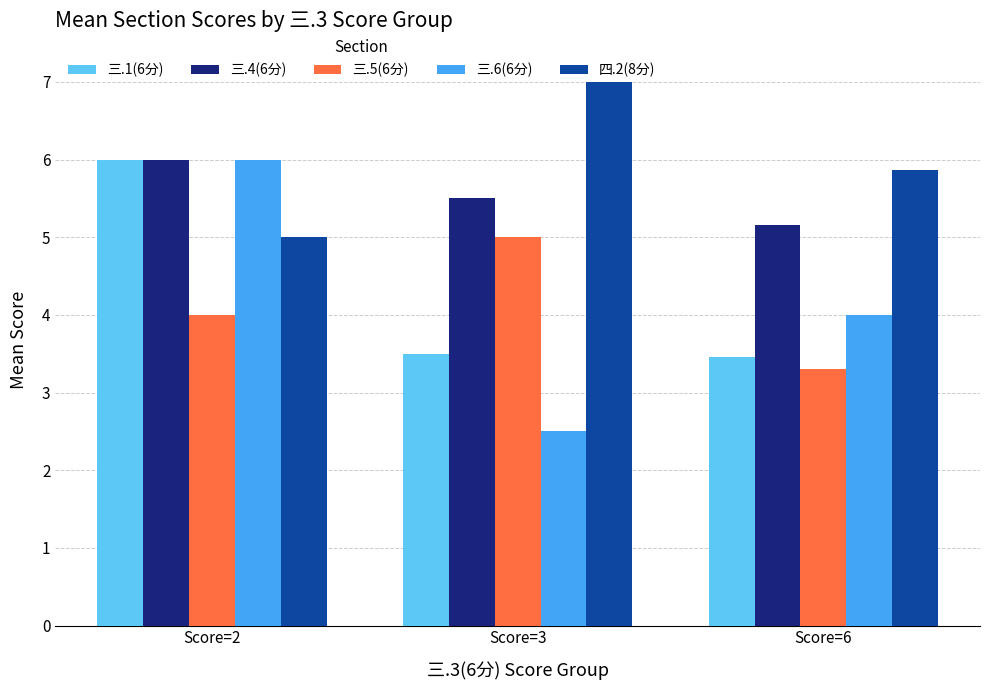

True or false: 四.2(8分) has a value of 7.0 at Score=3.

True